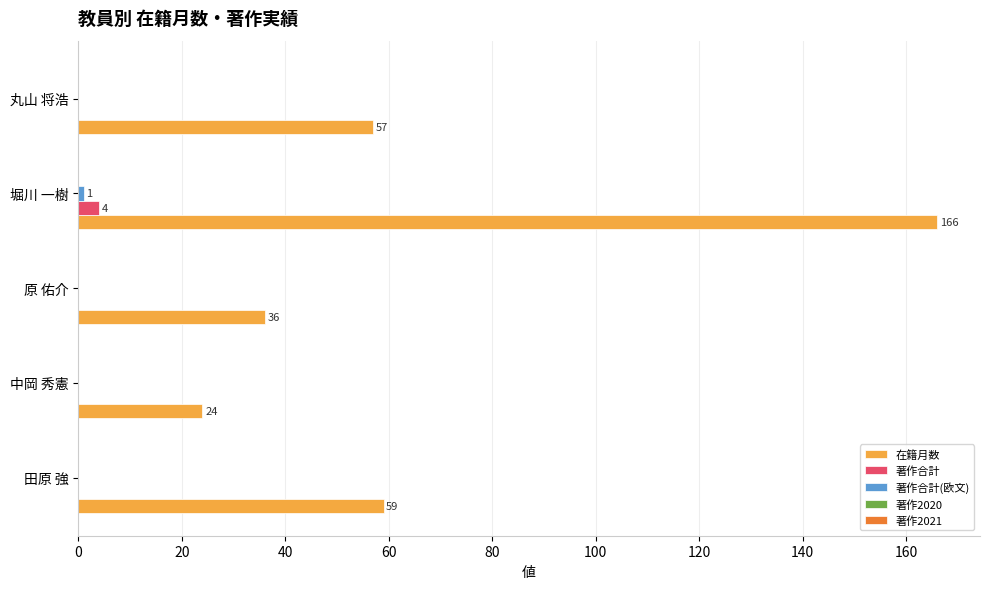

At which label is 在籍月数 closest to 95?

田原 強